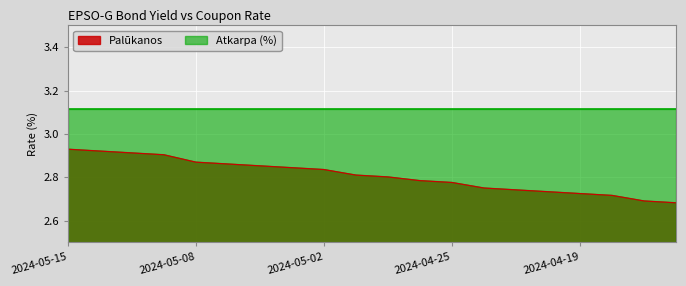

List the labels in order of value, largest first.

2024-05-15, 2024-05-14, 2024-05-13, 2024-05-10, 2024-05-08, 2024-05-07, 2024-05-06, 2024-05-03, 2024-05-02, 2024-04-30, 2024-04-29, 2024-04-26, 2024-04-25, 2024-04-24, 2024-04-23, 2024-04-22, 2024-04-19, 2024-04-18, 2024-04-17, 2024-04-16